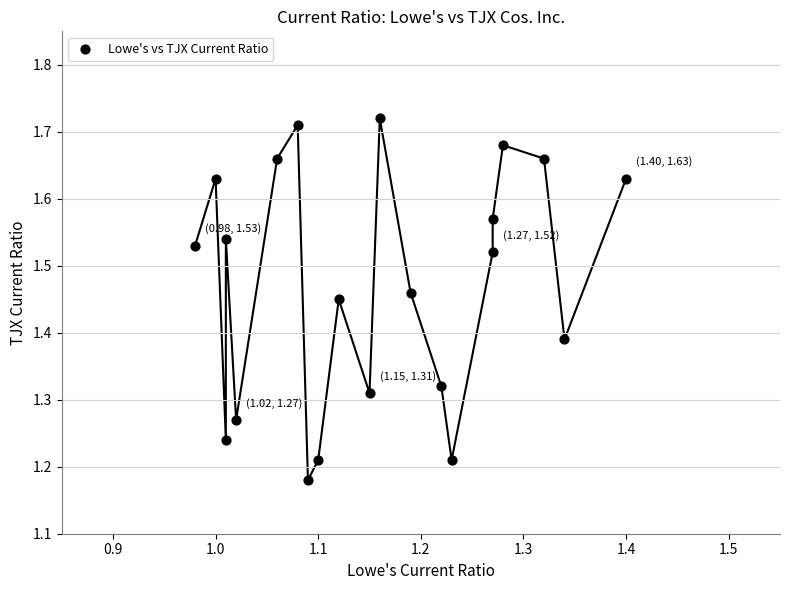

What is the range of Y values (max minus min)?

0.5